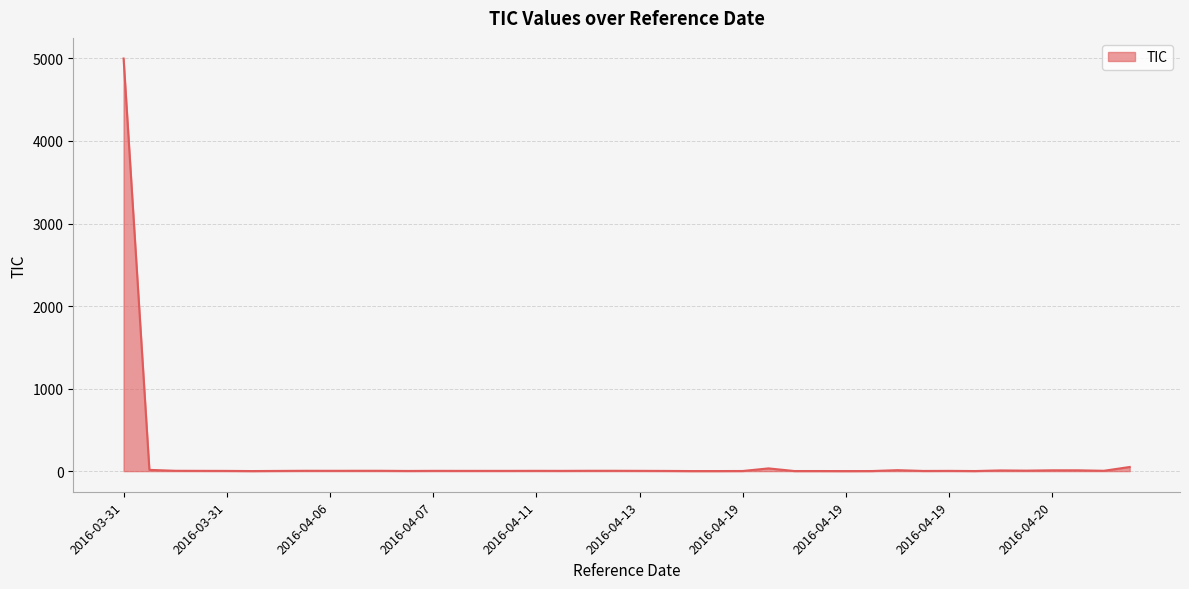

What is the greatest value displayed?

4999.3